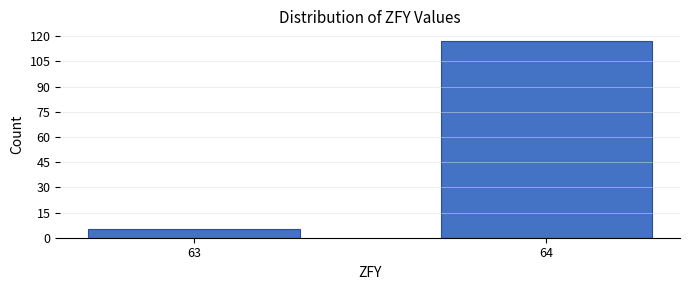

Reading right to left, extract all data points from this chart.

64=117	63=5